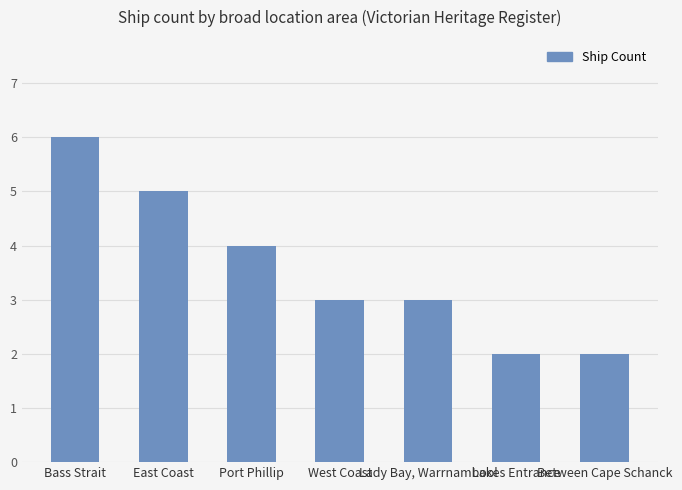

What is the value of the 3rd bar from the left?

4